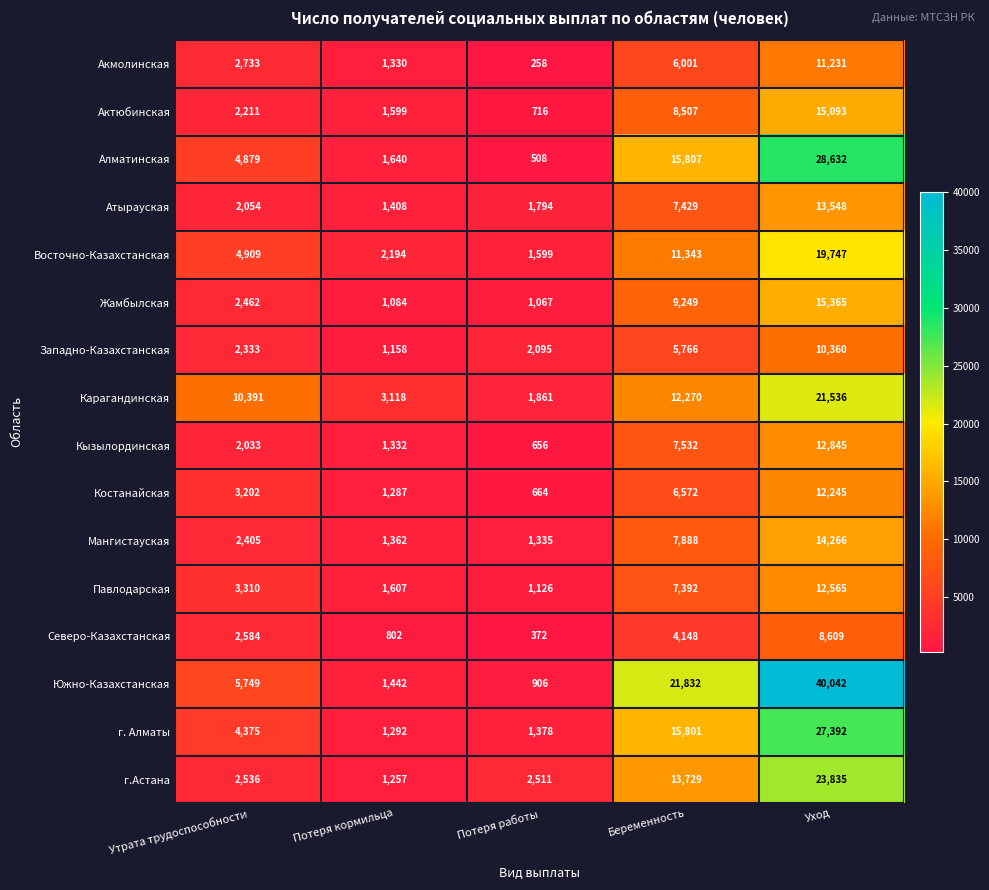

What is the minimum value for Павлодарская?

1126